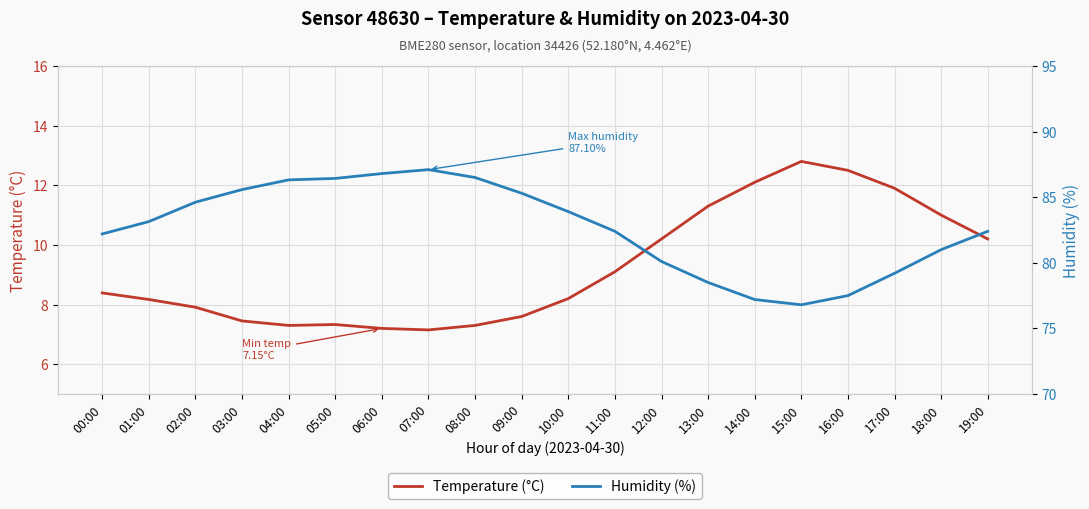

At which category does Humidity (%) reach its first local peak?

07:00